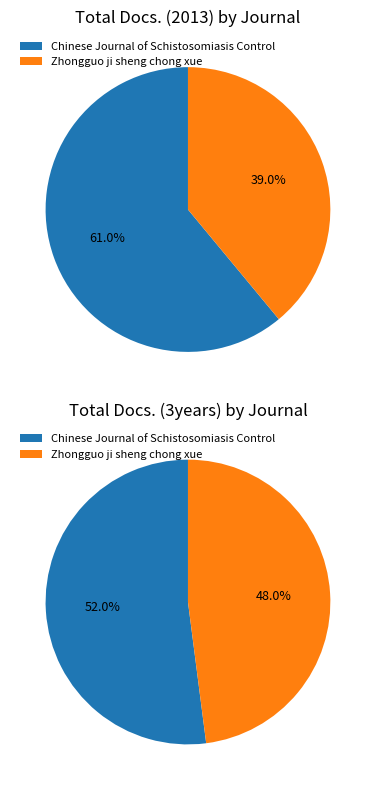

Does any single category account for the majority?

Yes